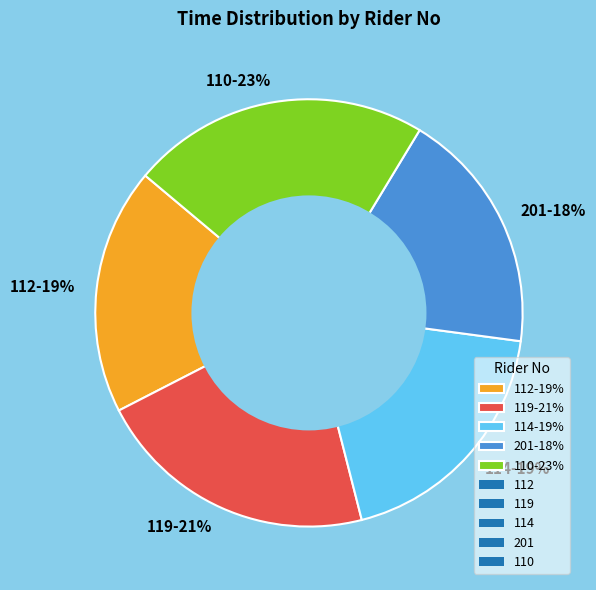

Combined, do 114-19% and 119-21% account for over 50%?

No